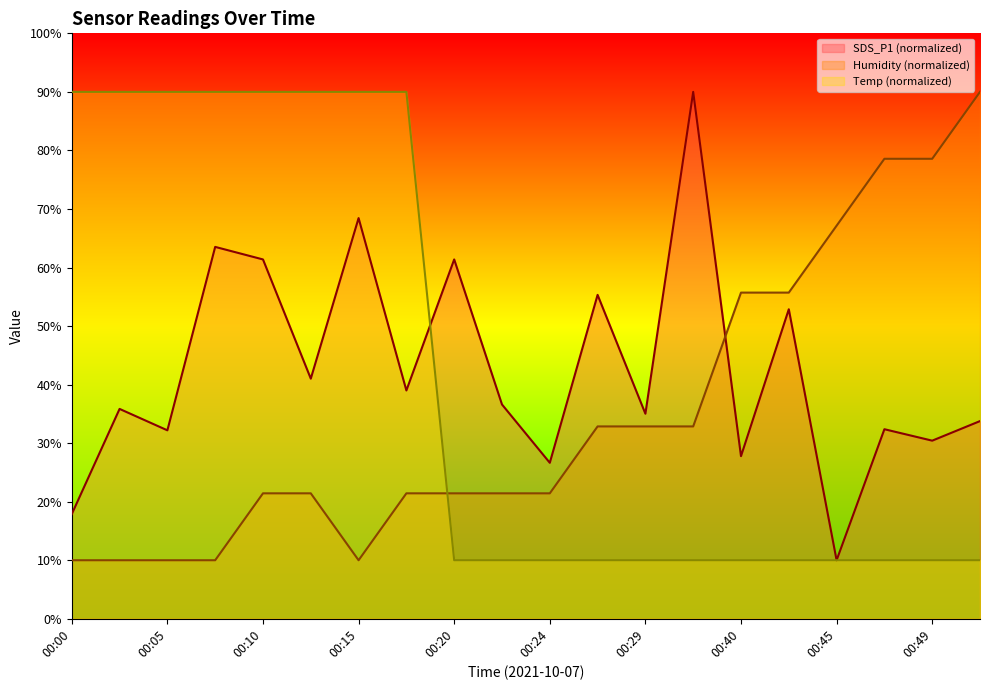

At which label does SDS_P1 reach its minimum?

00:45